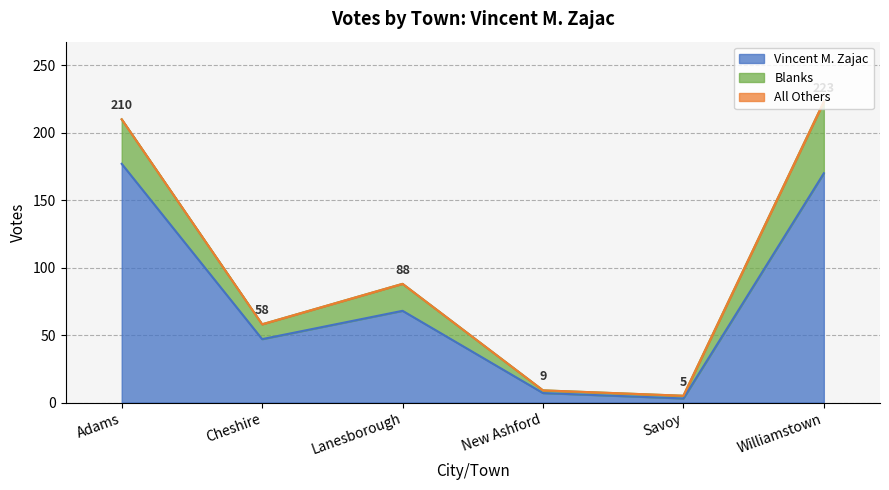

The Blanks series shows 20 at Lanesborough. True or false?

True